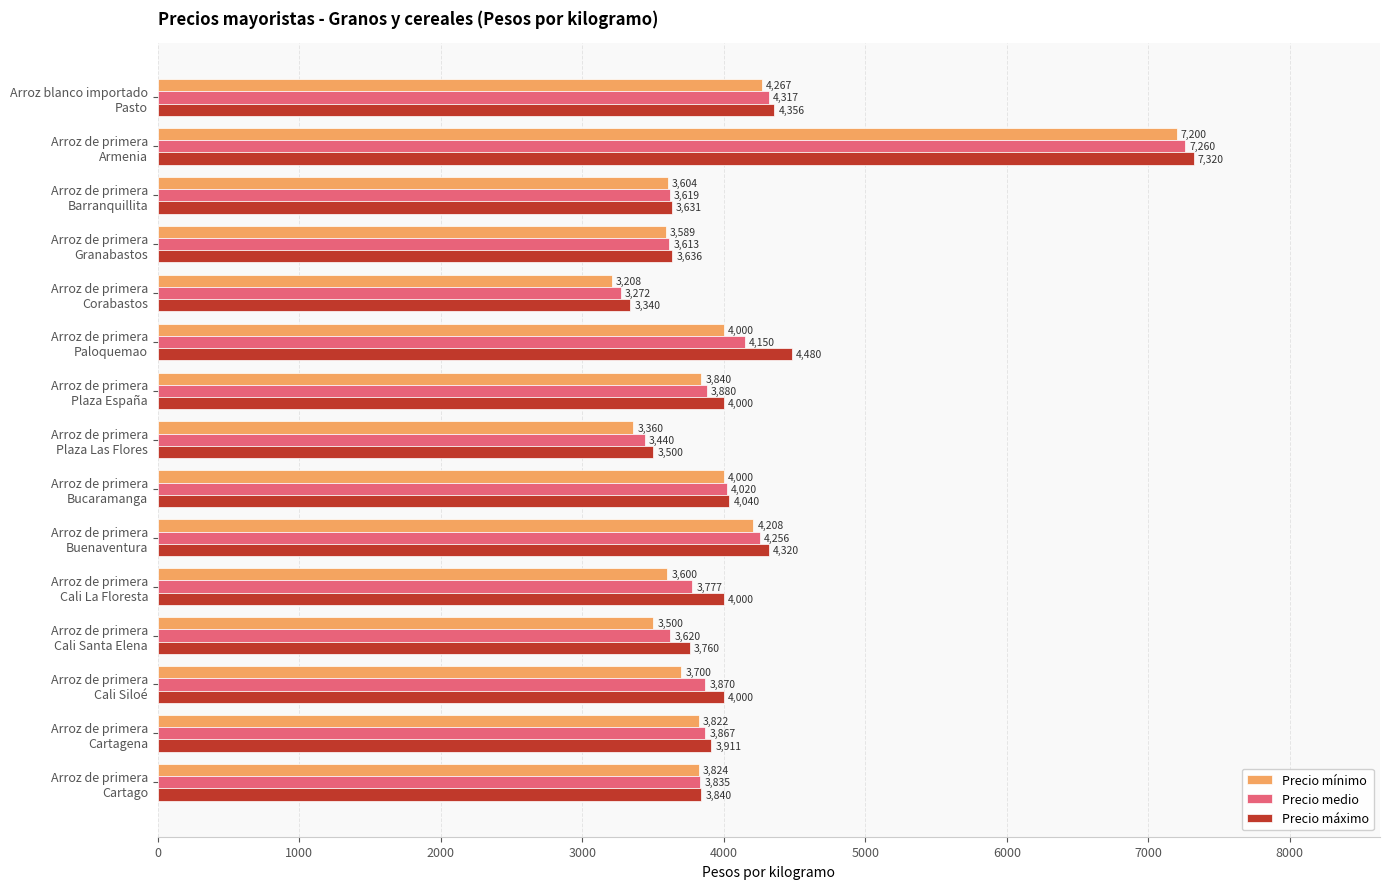

List the series in order of their overall mean, highest first.

Precio máximo, Precio medio, Precio mínimo